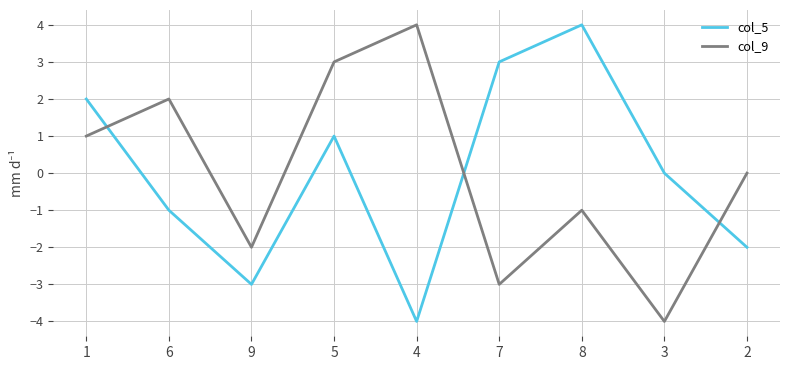

At how many categories does at least one series exceed -1?

8